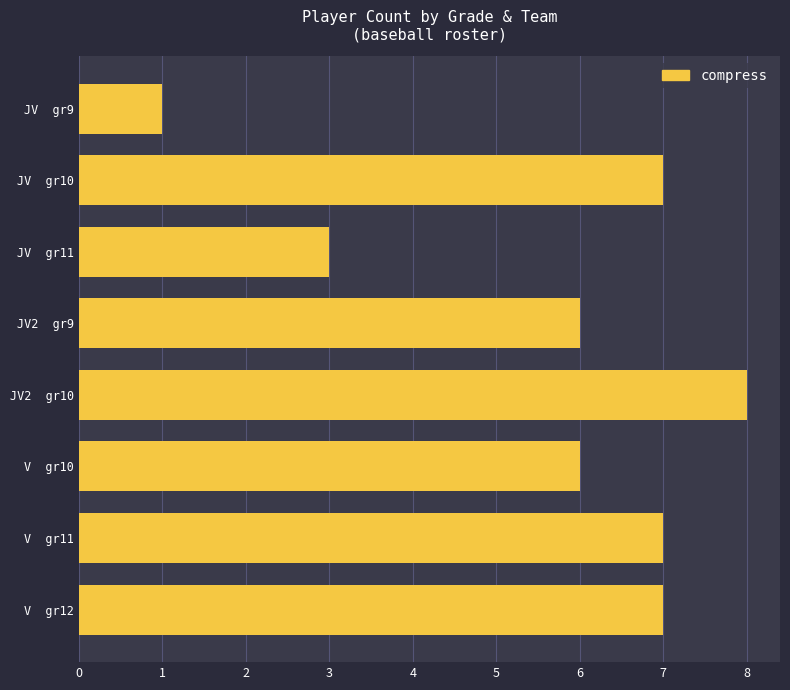

What is the label of the 1st bar from the bottom?

V  gr12